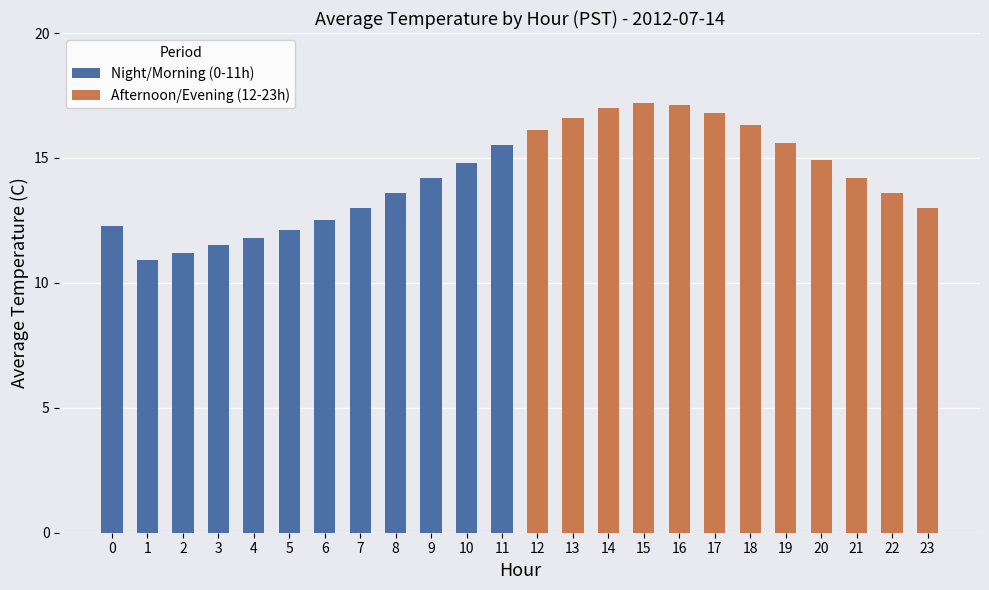

Is it true that Afternoon/Evening (12-23h) equals 26.6 at 14?

False